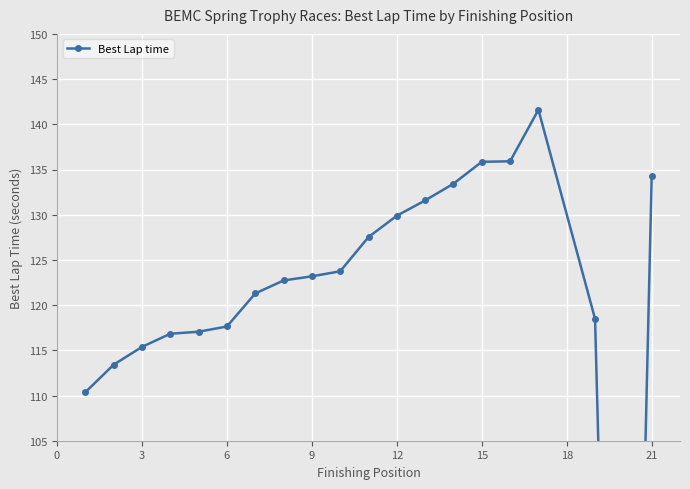

Reading right to left, what are all the values shown in this chart?

134.2	0.0	118.5	141.6	135.9	135.9	133.4	131.6	129.9	127.5	123.7	123.2	122.7	121.3	117.6	117.1	116.8	115.4	113.4	110.4